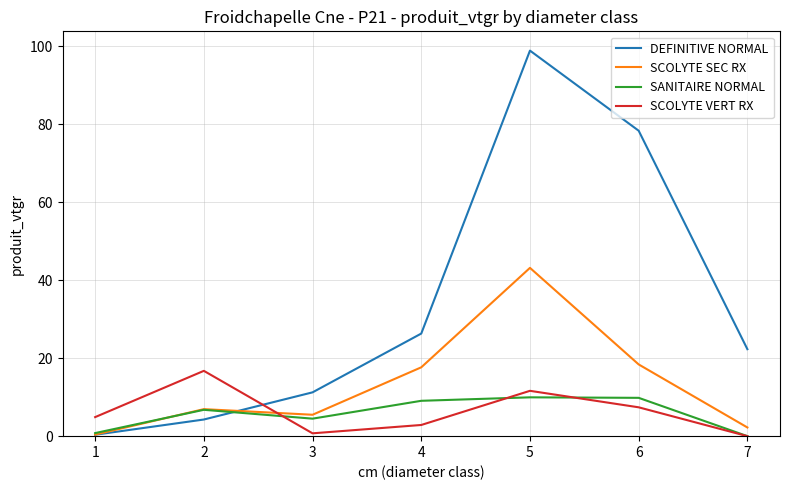

What are all the series names shown in the legend?

DEFINITIVE NORMAL, SCOLYTE SEC RX, SANITAIRE NORMAL, SCOLYTE VERT RX